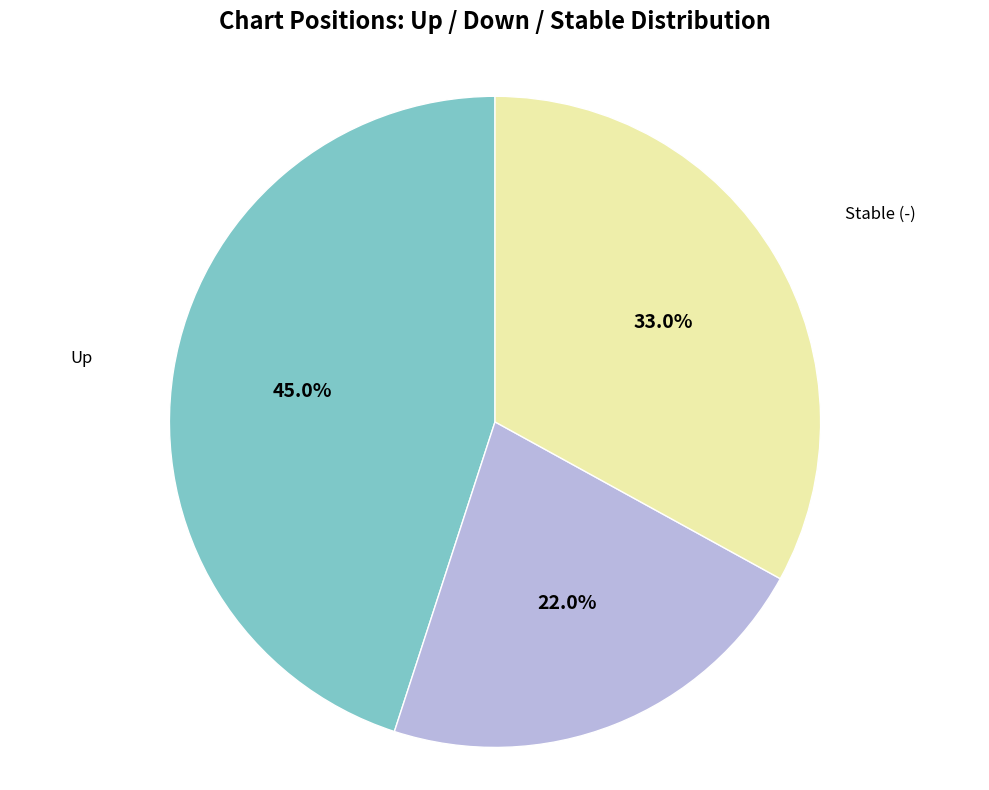

Which slice is the smallest?

Down